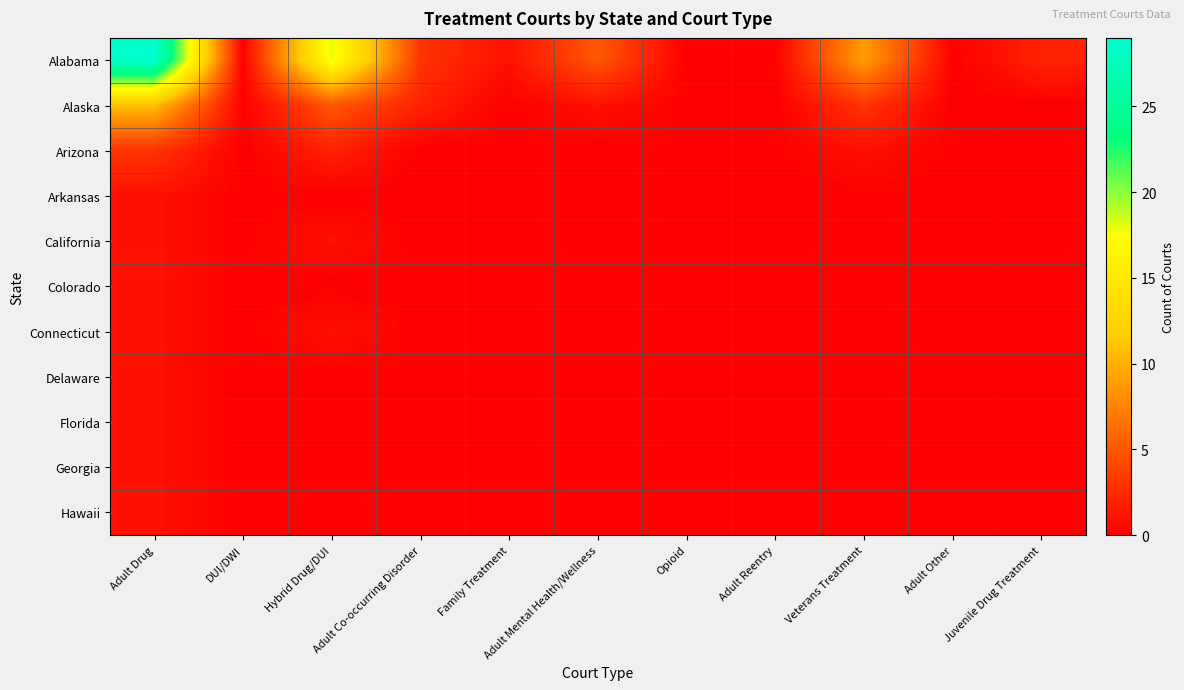

Which series has the largest range (max minus min)?

Alabama